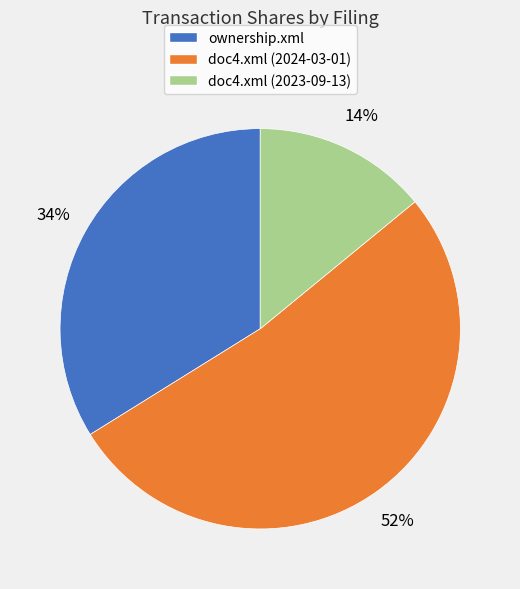

What is the largest slice in the pie chart?

doc4.xml (2024-03-01)